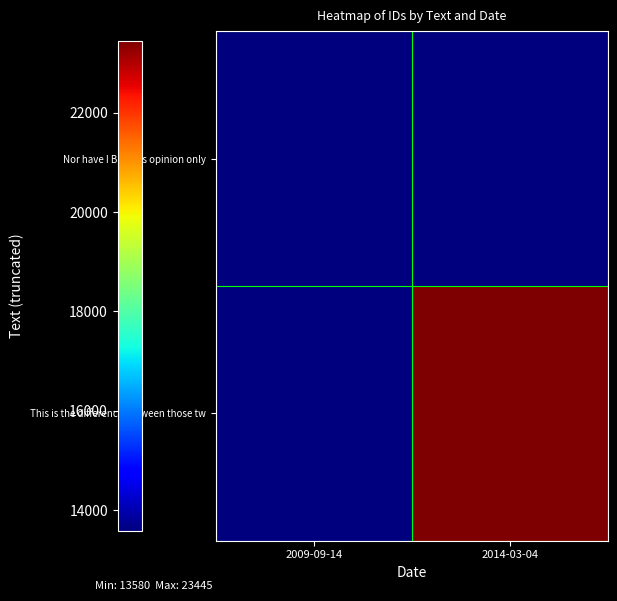

What is the spread (max minus min) of values at 2014-03-04?

9865